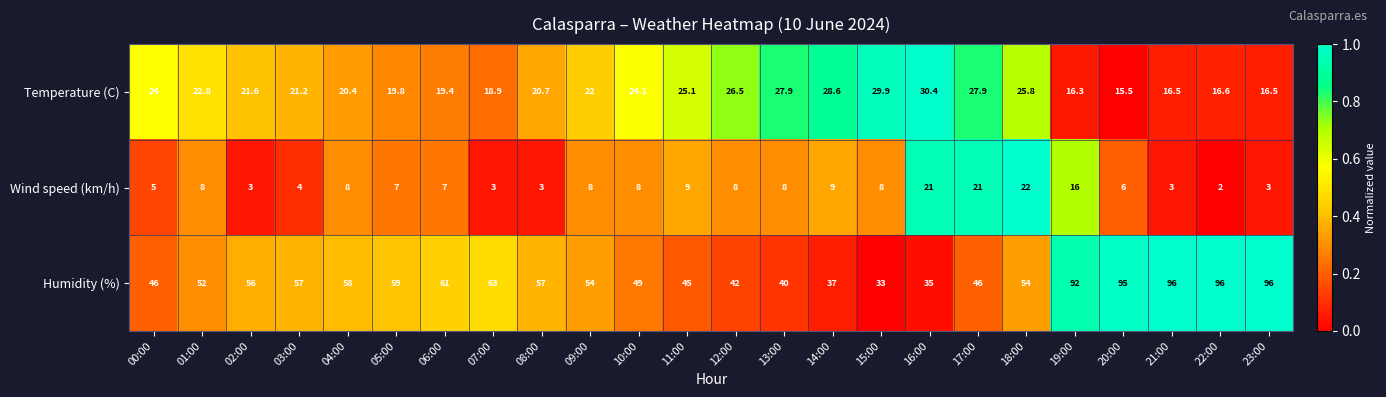

Rank the series by their maximum value, from lowest to highest.

Wind speed (km/h), Temperature (C), Humidity (%)